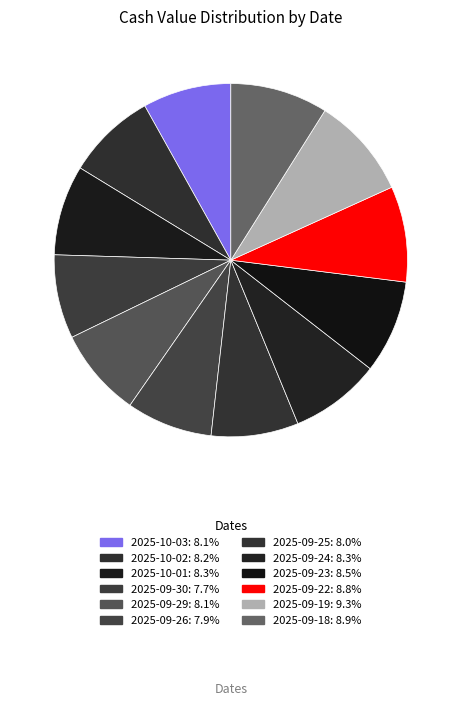

What is the total percentage of 2025-10-02 and 2025-09-19?

17.5%